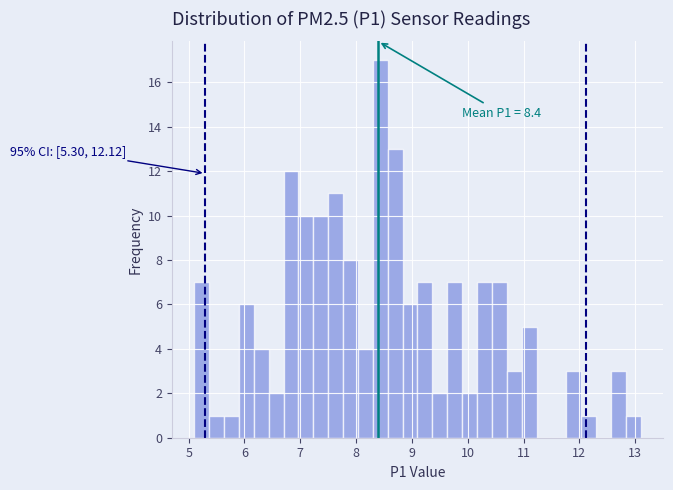

Around what value on the x-axis is the tallest bar? Give the approximate position of its centre, as read against the axis.

8.4